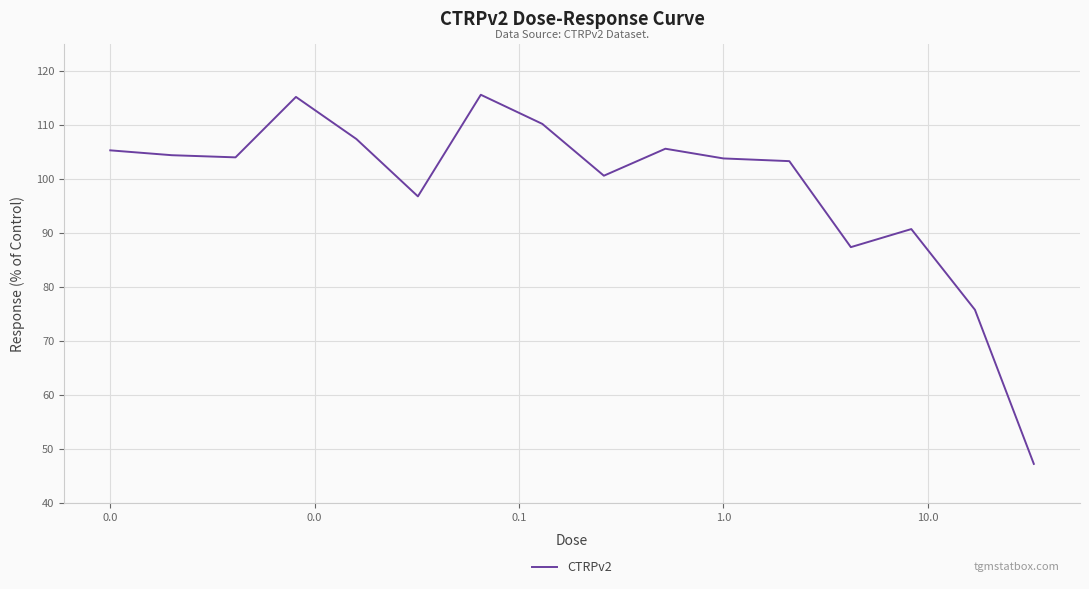

What is the minimum value shown in the chart?

47.2